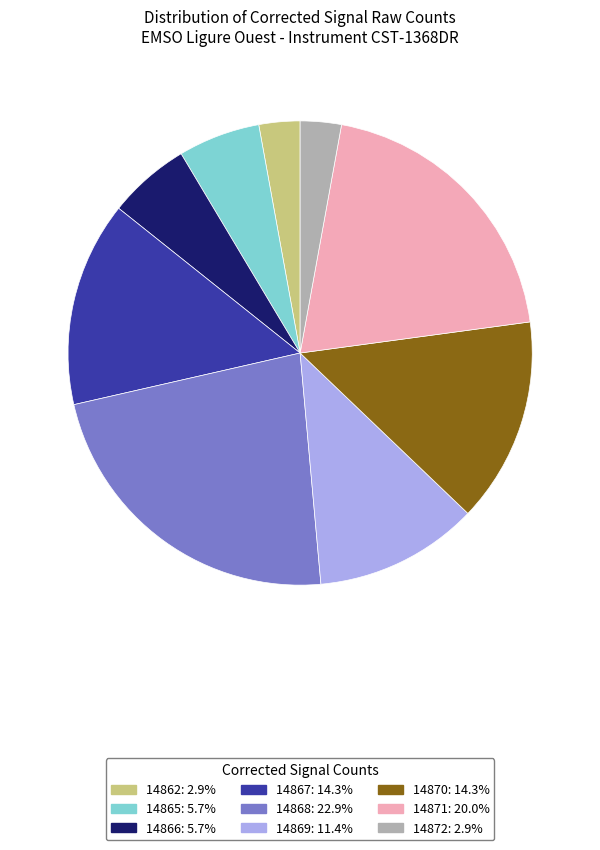

Does any single category account for the majority?

No